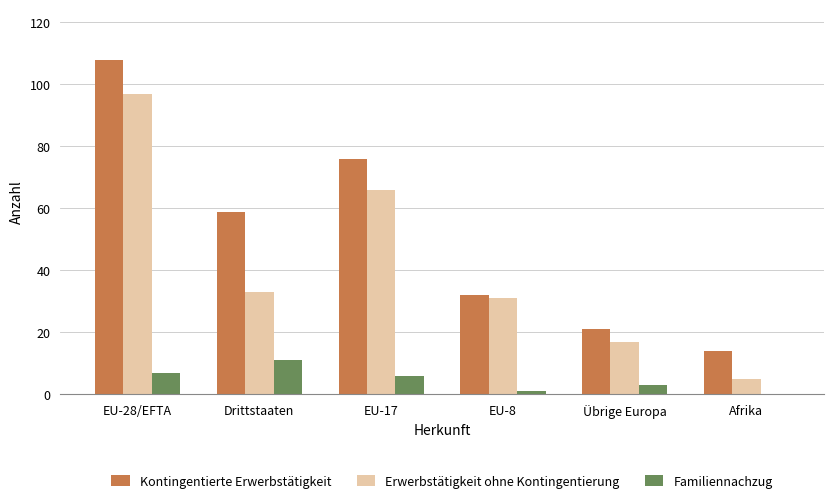

Where is Erwerbstätigkeit ohne Kontingentierung nearest to the value 51?

EU-17